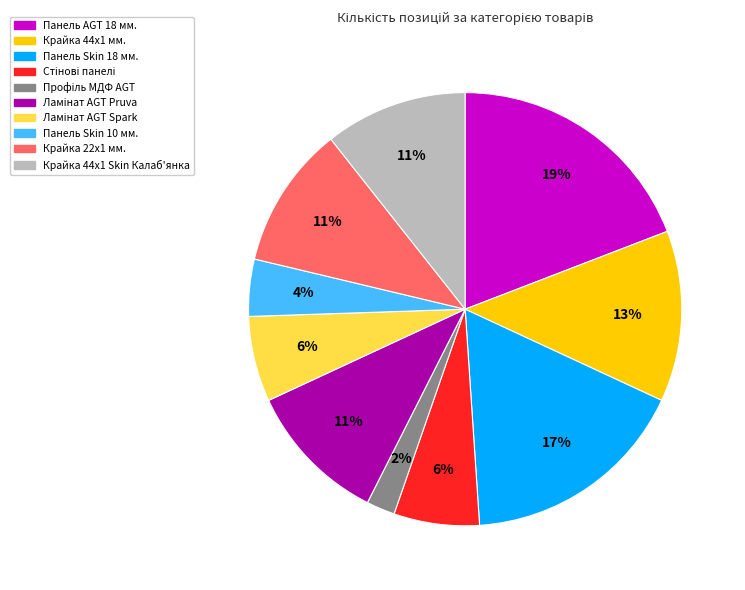

Do Панель AGT 18 мм. and Панель Skin 10 мм. together represent more than half of the pie?

No